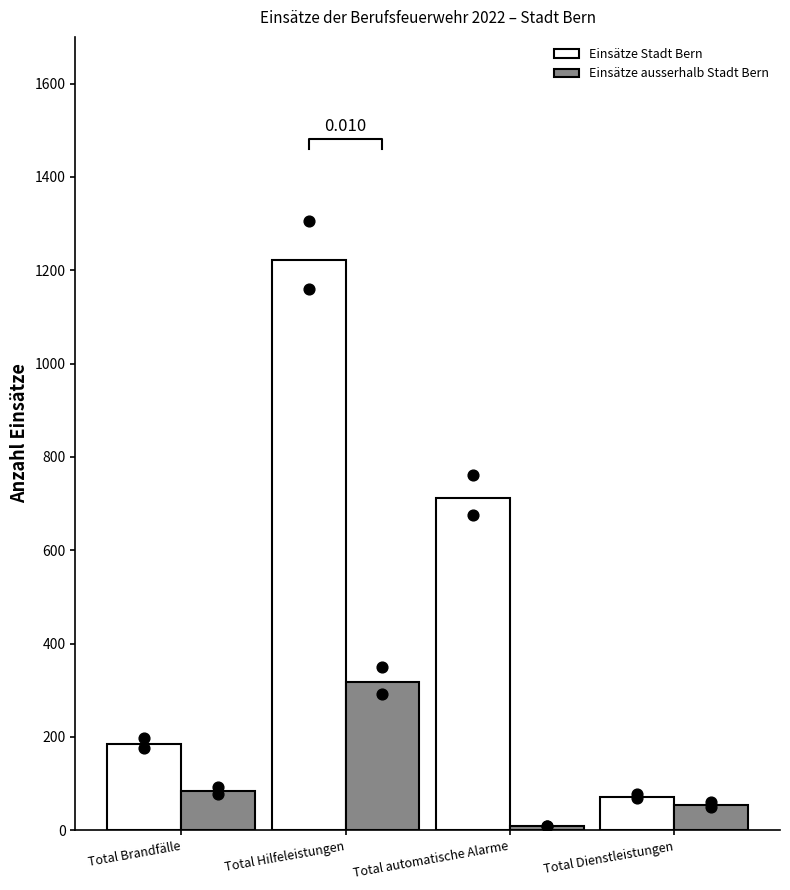

Which series has the widest spread of Y values?

Einsätze Stadt Bern